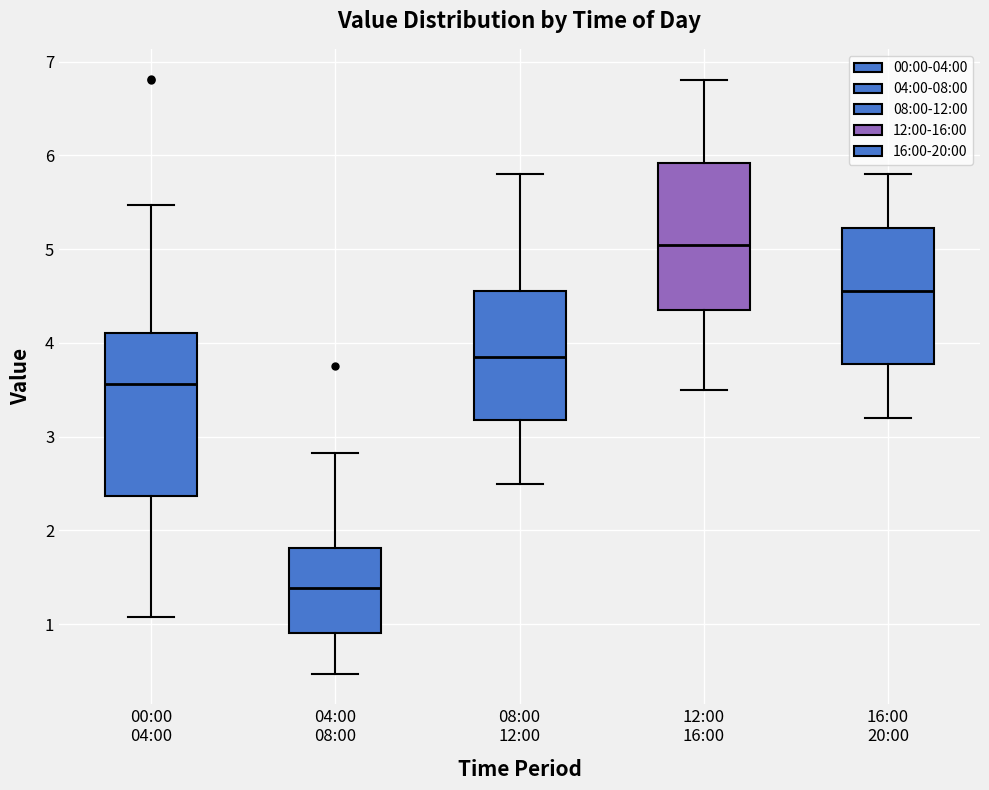

Which box's median line is the lowest?

04:00 08:00